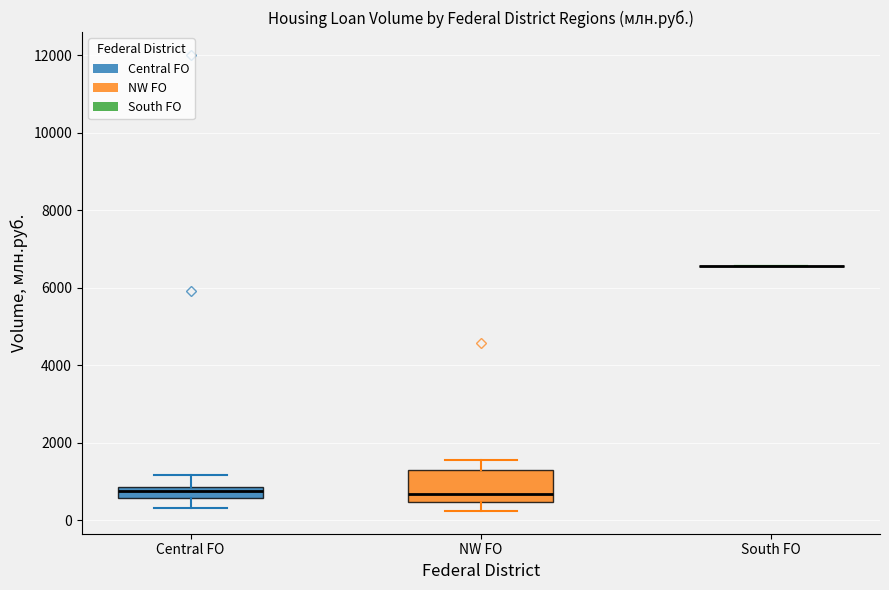

Which box is the tallest, from its lower edge to its upper edge?

NW FO